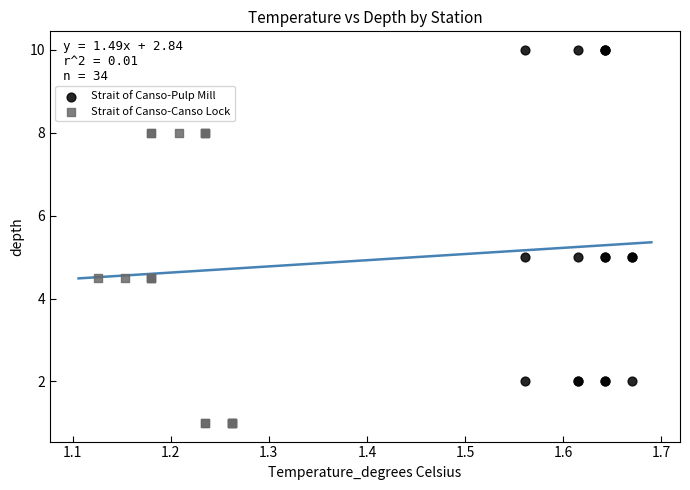

What are all the series names shown in the legend?

Strait of Canso-Pulp Mill, Strait of Canso-Canso Lock